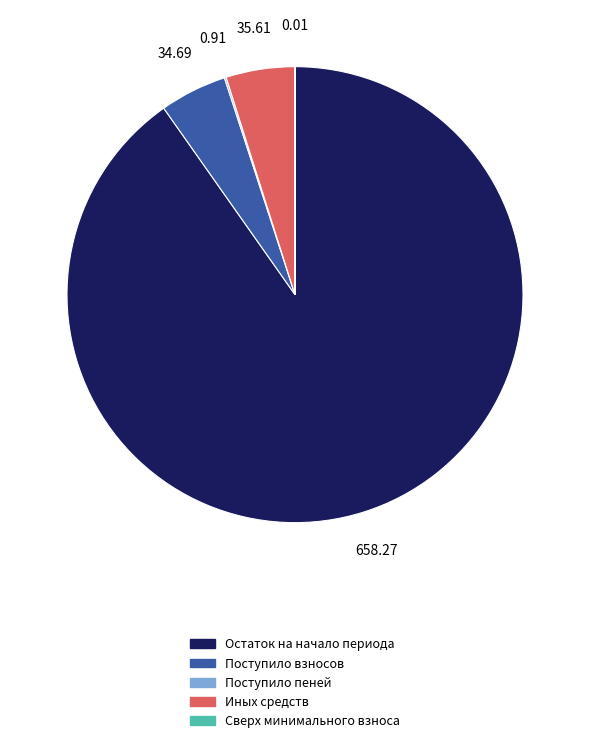

Is there any slice that represents more than half of the pie?

Yes